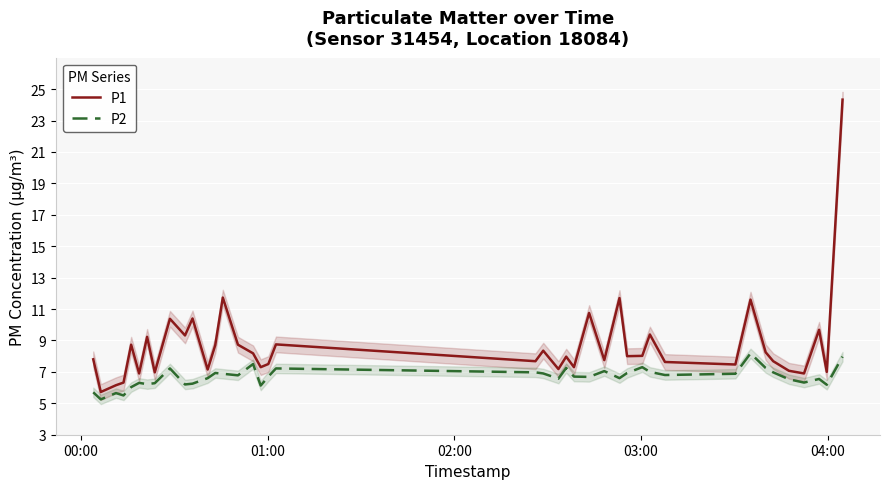

Reading left to right, list all the values displayed in this chart.

P1: 7.8	5.7	6.2	6.3	8.7	6.9	9.2	7.0	10.4	9.3	10.4	7.2	8.7	11.7	8.7	8.2	7.3	7.5	8.8	7.7	8.3	7.2	8.0	7.3	10.8	7.8	11.7	8.0	8.0	9.4	7.6	7.5	11.6	8.2	7.7	7.1	6.9	9.7	7.0	24.3
P2: 5.7	5.2	5.7	5.5	6.0	6.3	6.2	6.3	7.2	6.2	6.2	6.6	6.9	6.9	6.8	7.5	6.1	6.7	7.2	7.0	6.9	6.6	7.2	6.7	6.7	7.0	6.6	6.9	7.3	7.0	6.8	6.9	8.2	7.2	7.0	6.5	6.3	6.5	6.2	8.0